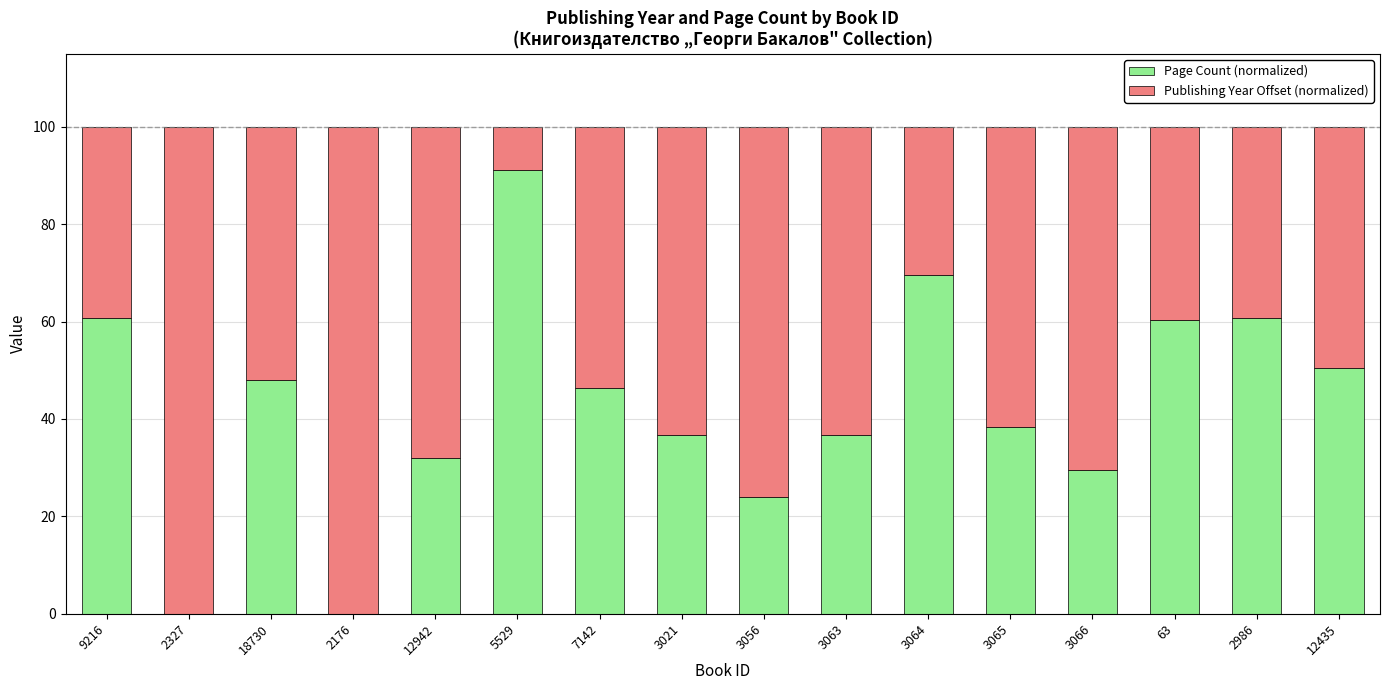

At which label does Page Count (normalized) reach its peak?

5529